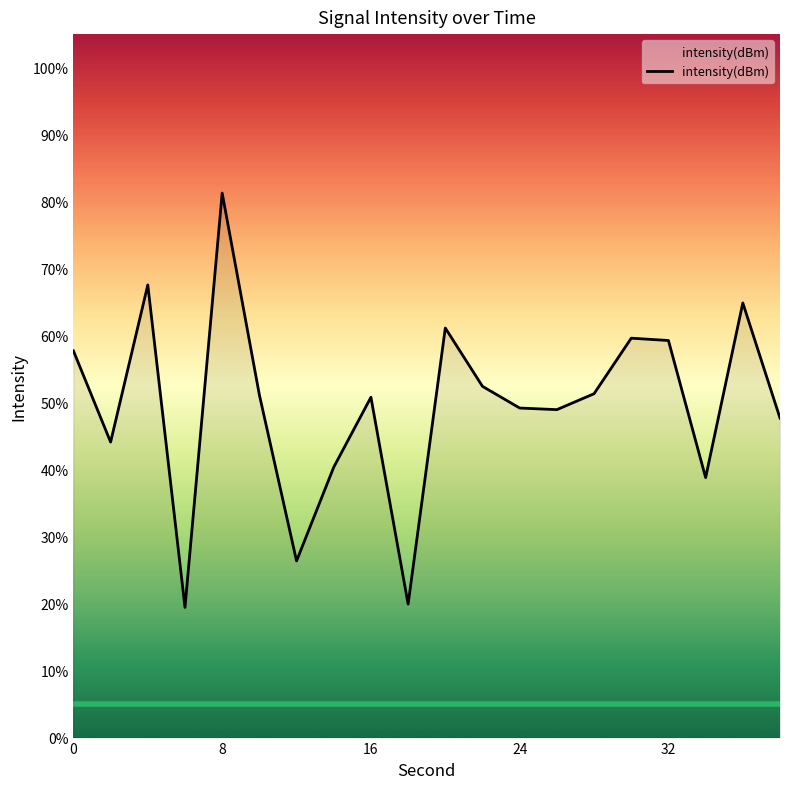

What is the maximum value shown in the chart?

81.3